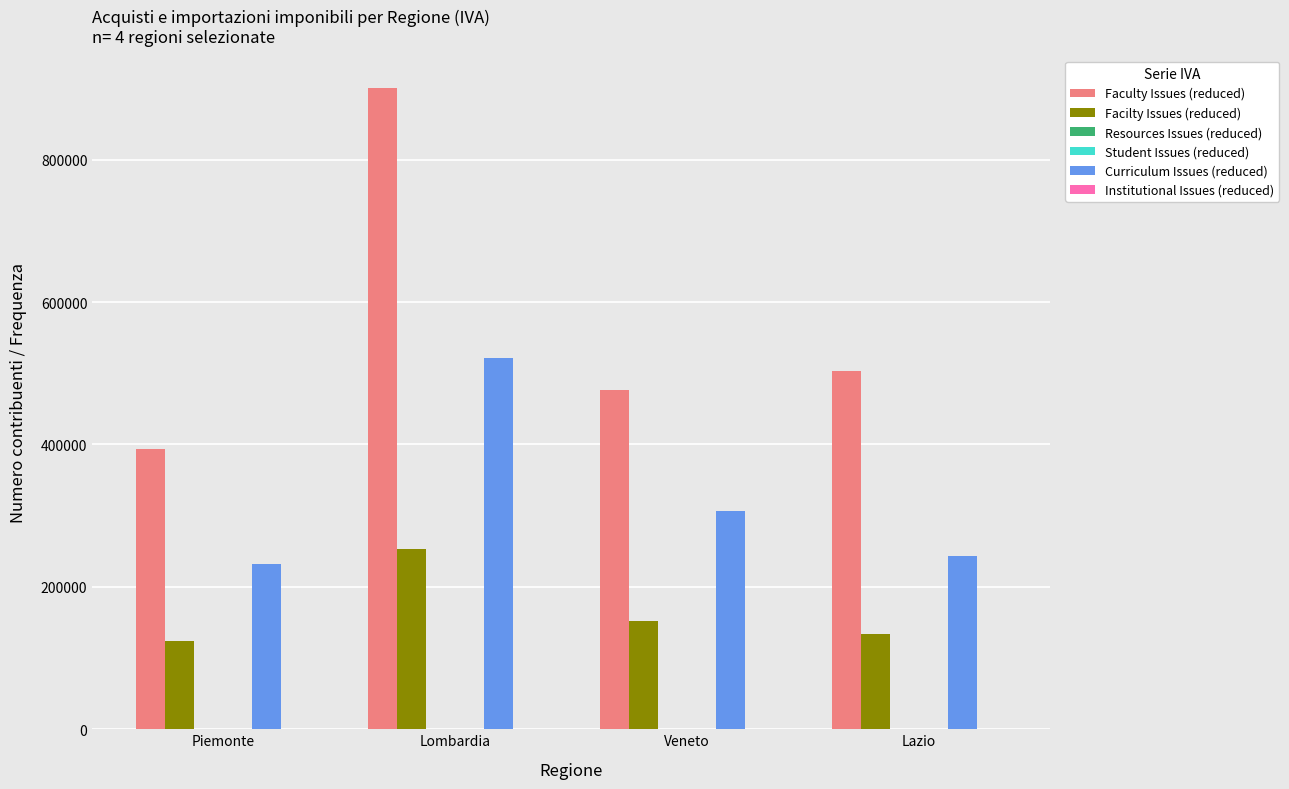

How many distinct data groups are displayed?

6